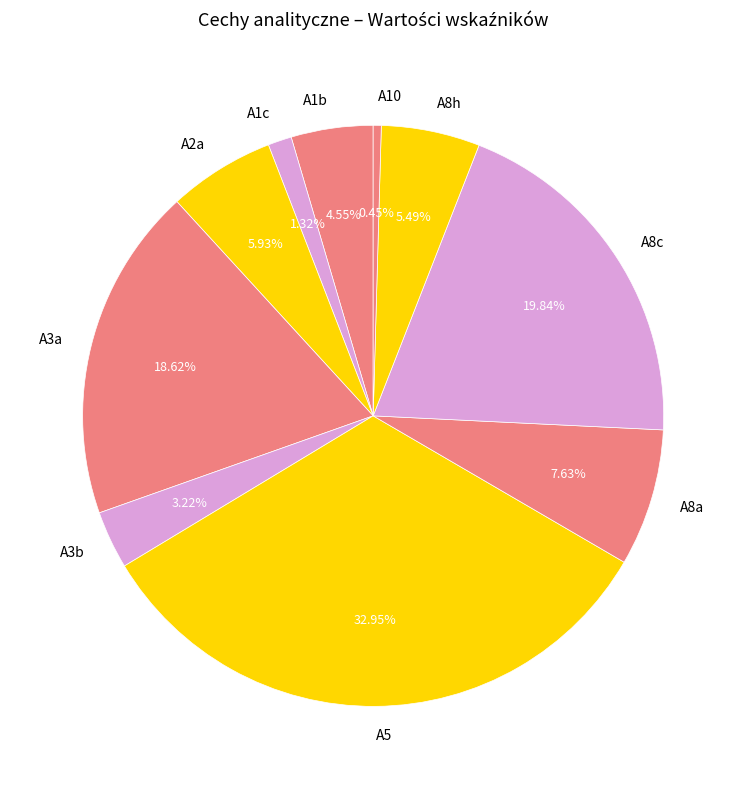

What is the ratio of the value at A8a to the value at A3a?

0.4